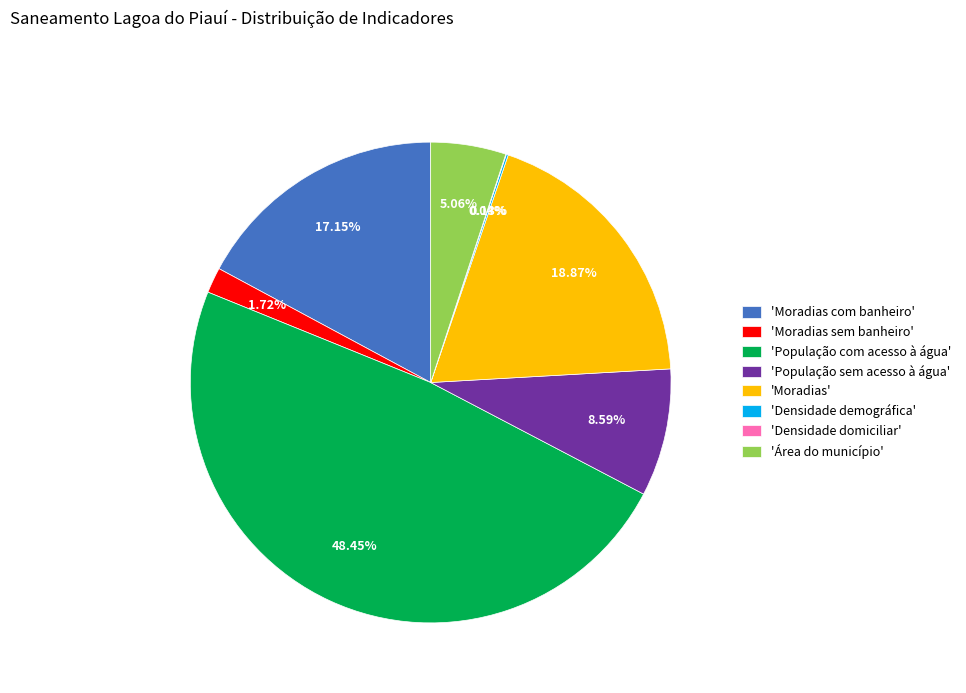

Which category has the biggest portion of the pie?

'População com acesso à água'